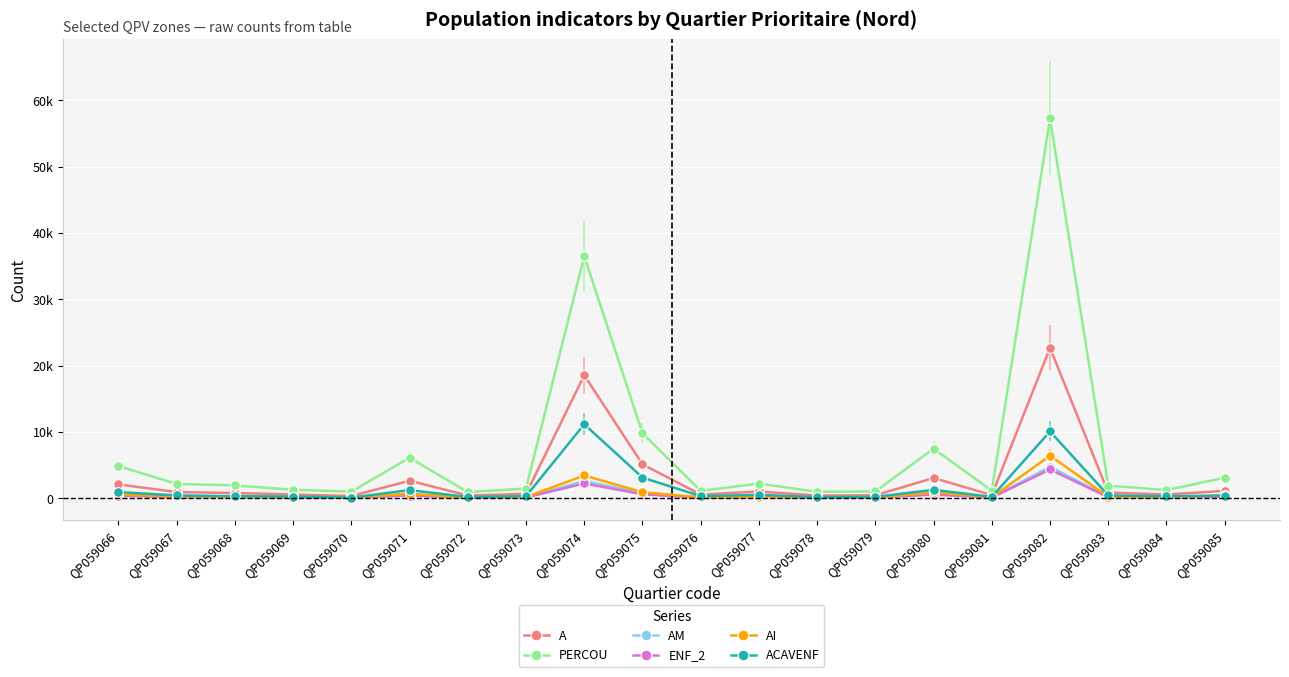

What is the sum of all ENF_2 values?

9945